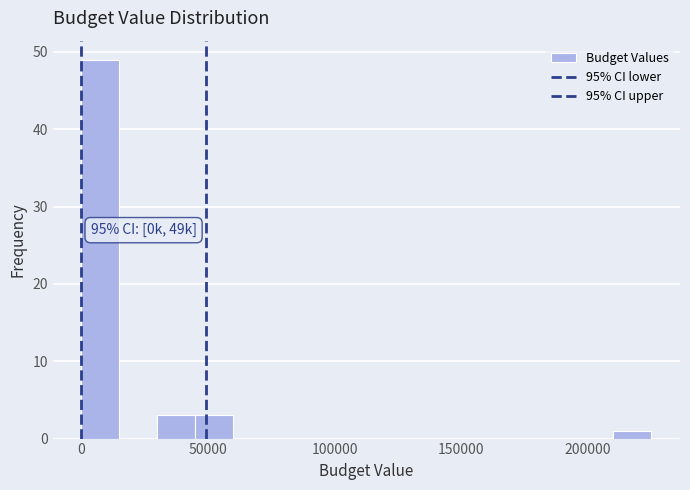

Around what value on the x-axis is the tallest bar? Give the approximate position of its centre, as read against the axis.

10000